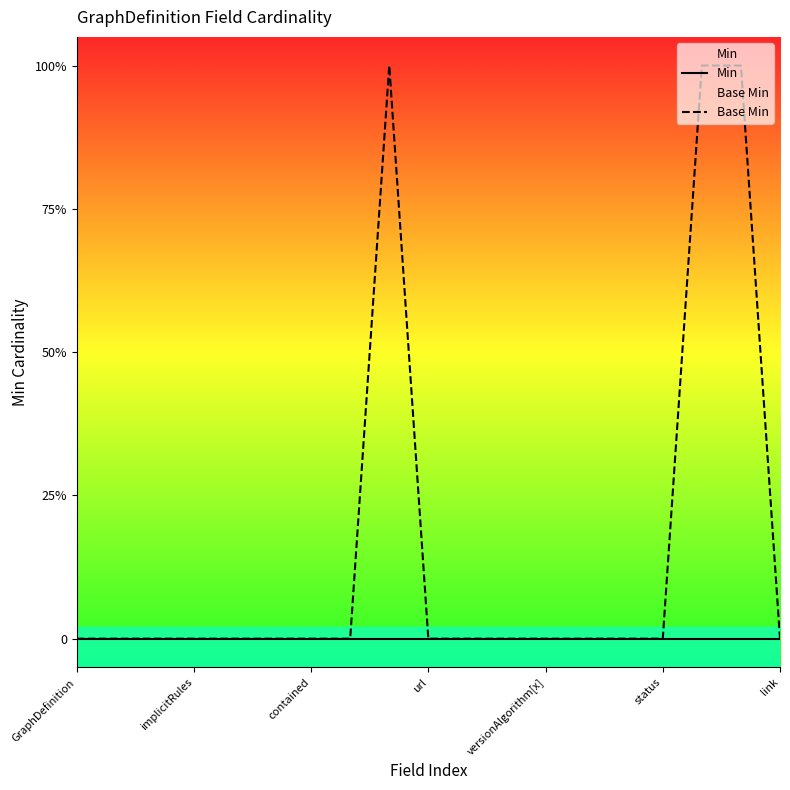

Does the chart display data point markers on the line(s)?

No